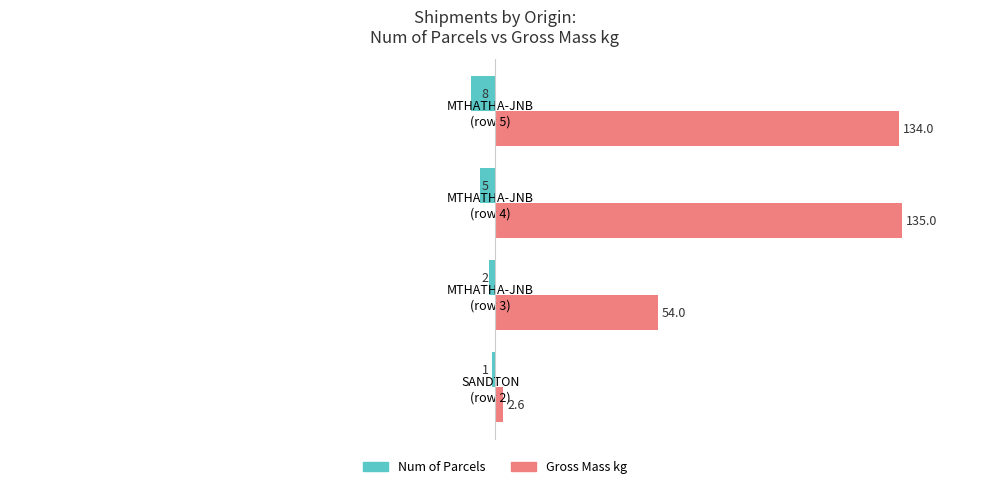

What are all the series names shown in the legend?

Num of Parcels, Gross Mass kg